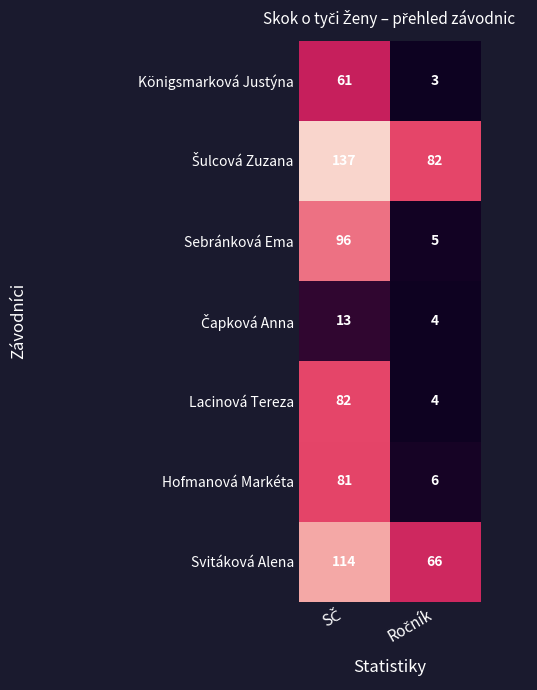

Which series has the widest spread of values?

Sebránková Ema